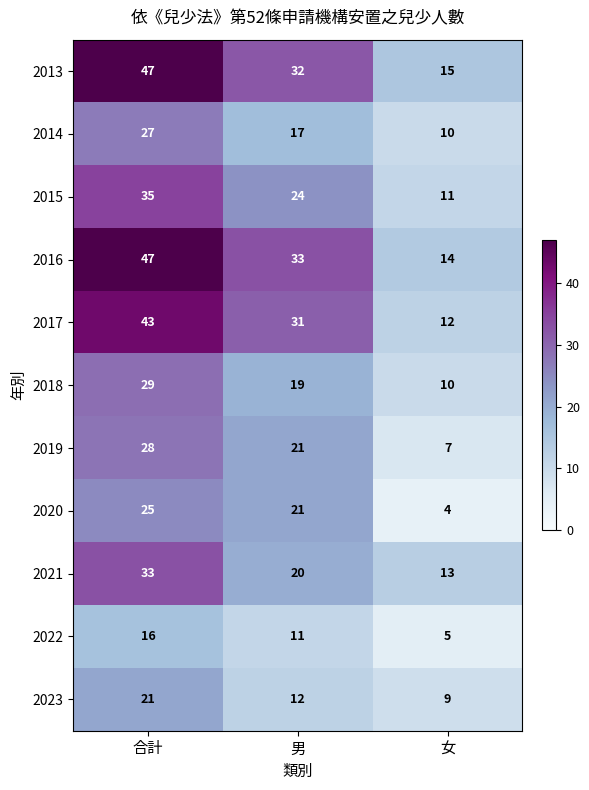

Is it true that 2022 equals 5 at 女?

True